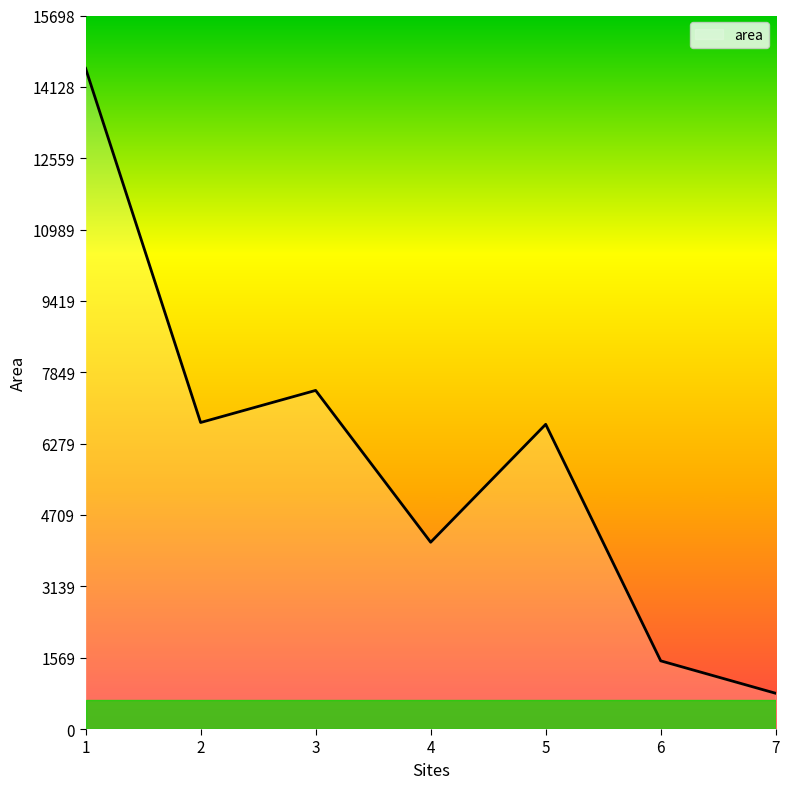

At which category does the chart reach its peak across all series?

1